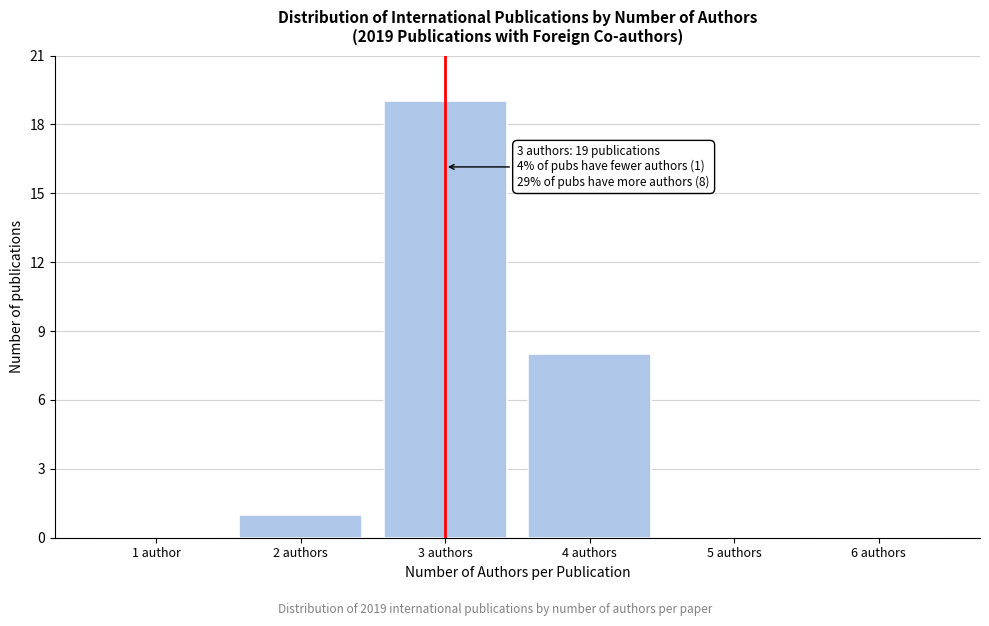

Reading left to right, what are all the values shown in this chart?

1 author=0	2 authors=1	3 authors=19	4 authors=8	5 authors=0	6 authors=0